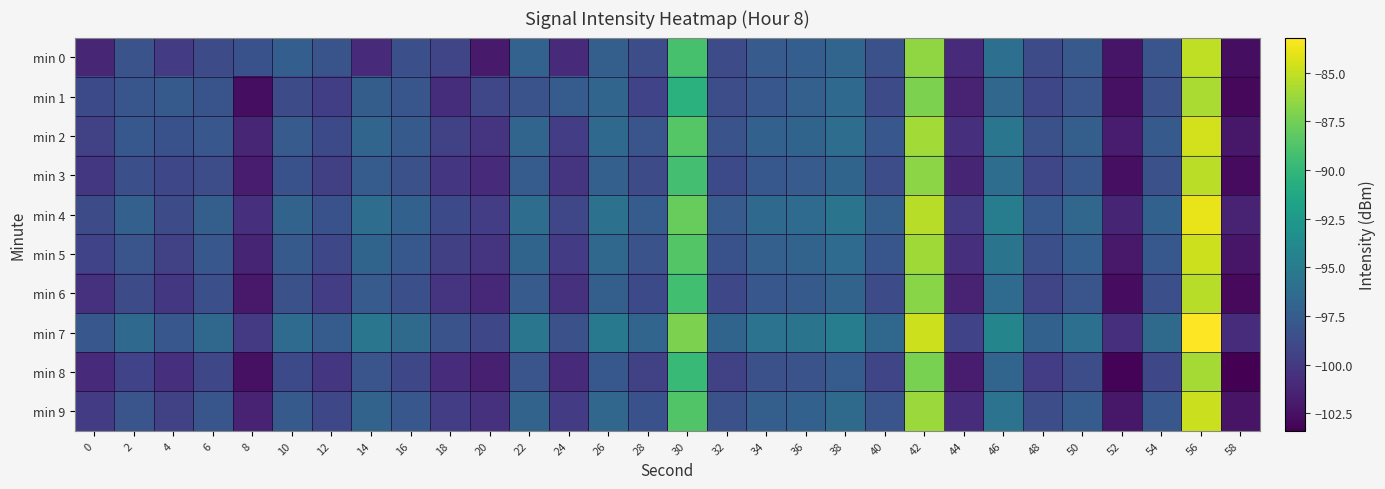

Which series changed the most between 38 and 54?

min 1